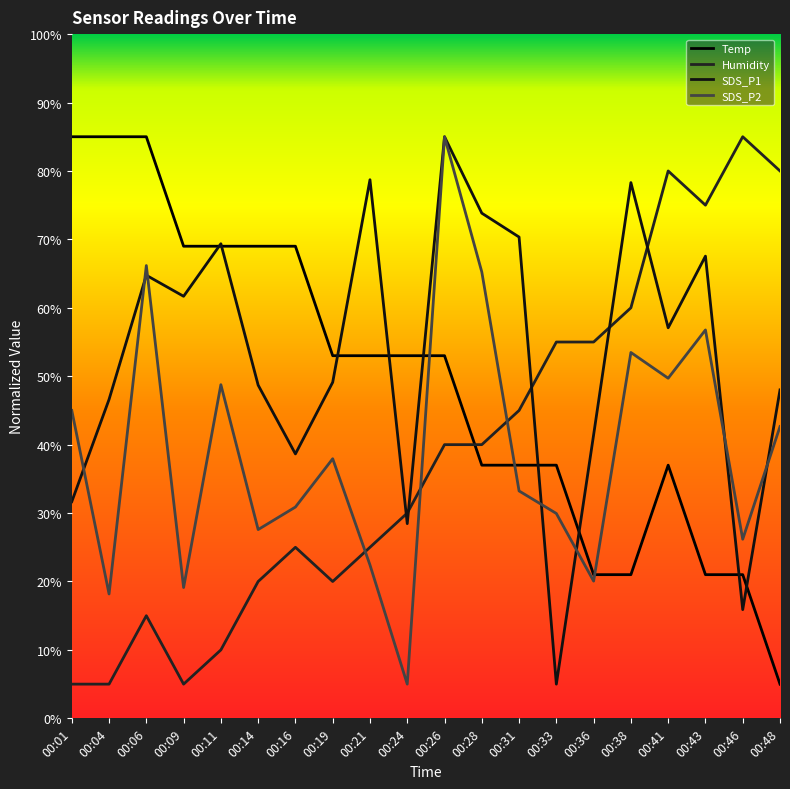

What is the total value across all series at 00:19?

160.1